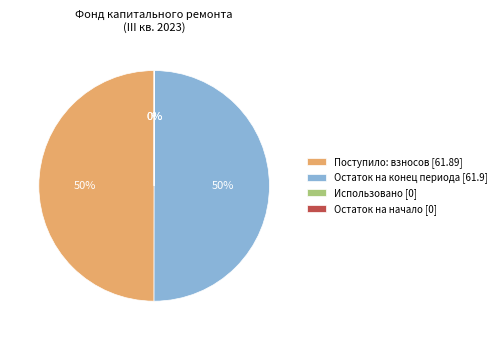

To the nearest percent, what is the average slice percentage?

25%